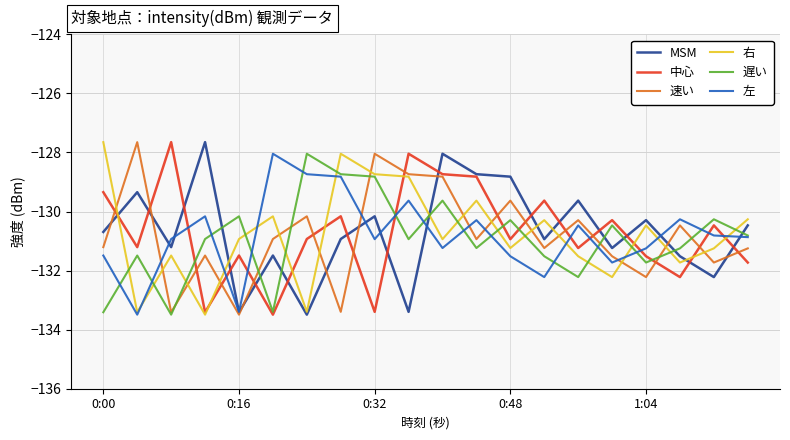

What is the minimum value shown in the chart?

-133.5